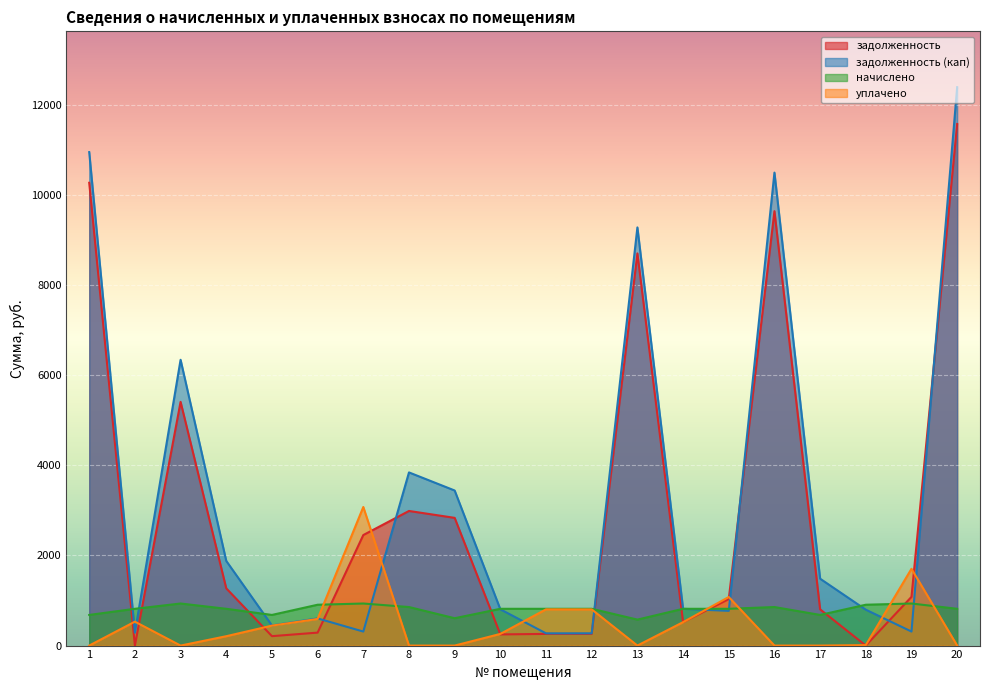

At how many categories does at least one series exceed 10767?

2